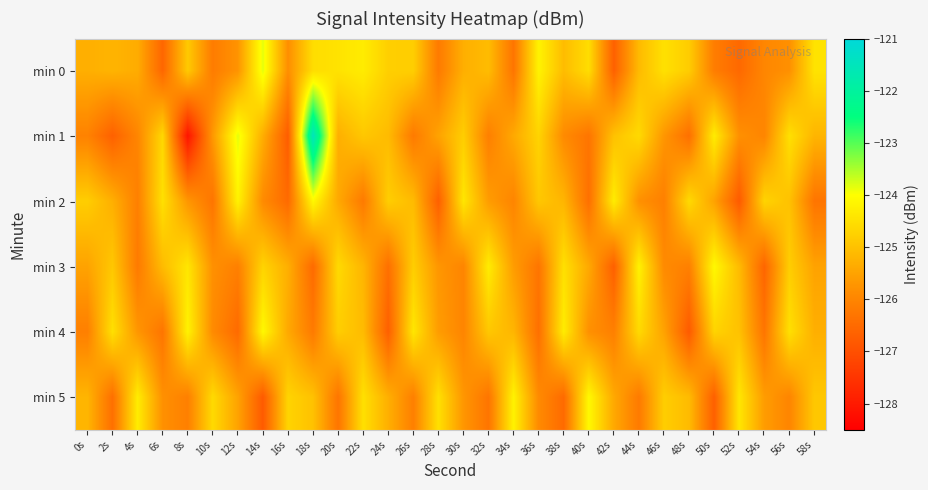

Which label corresponds to the smallest value in the chart?

8s